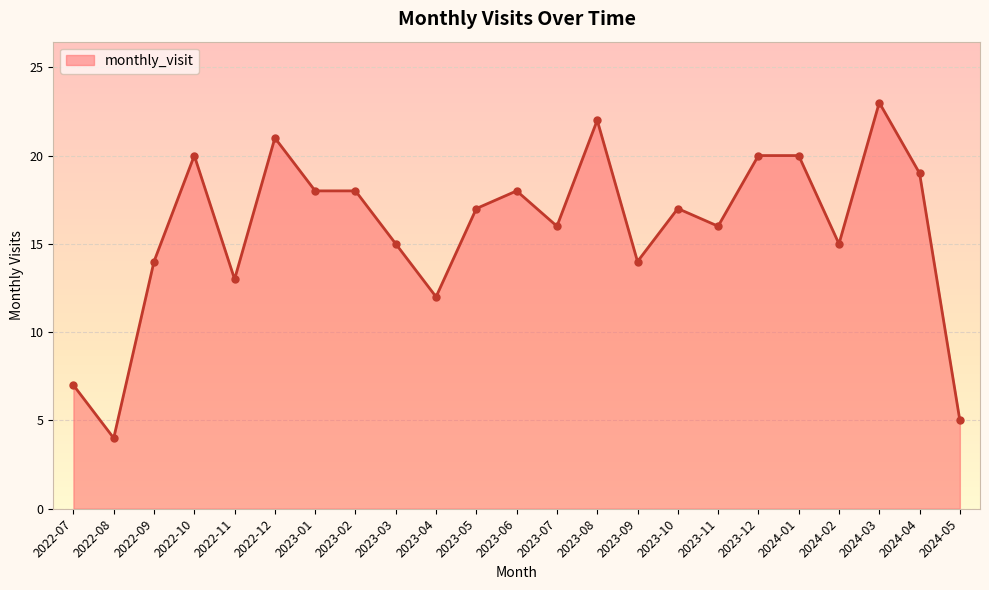

Reading left to right, transcribe all the data shown in this chart.

2022-07=7	2022-08=4	2022-09=14	2022-10=20	2022-11=13	2022-12=21	2023-01=18	2023-02=18	2023-03=15	2023-04=12	2023-05=17	2023-06=18	2023-07=16	2023-08=22	2023-09=14	2023-10=17	2023-11=16	2023-12=20	2024-01=20	2024-02=15	2024-03=23	2024-04=19	2024-05=5